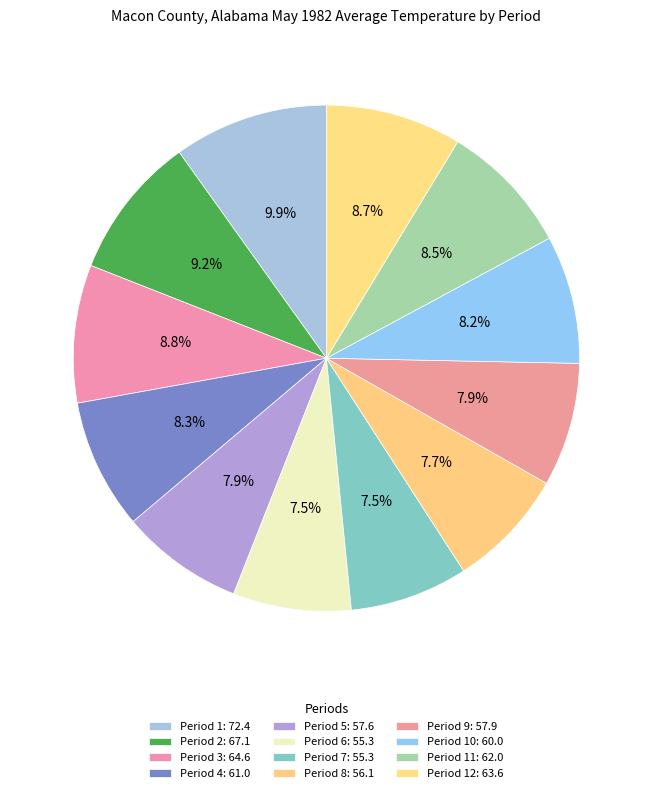

Count the number of slices in the pie.

12